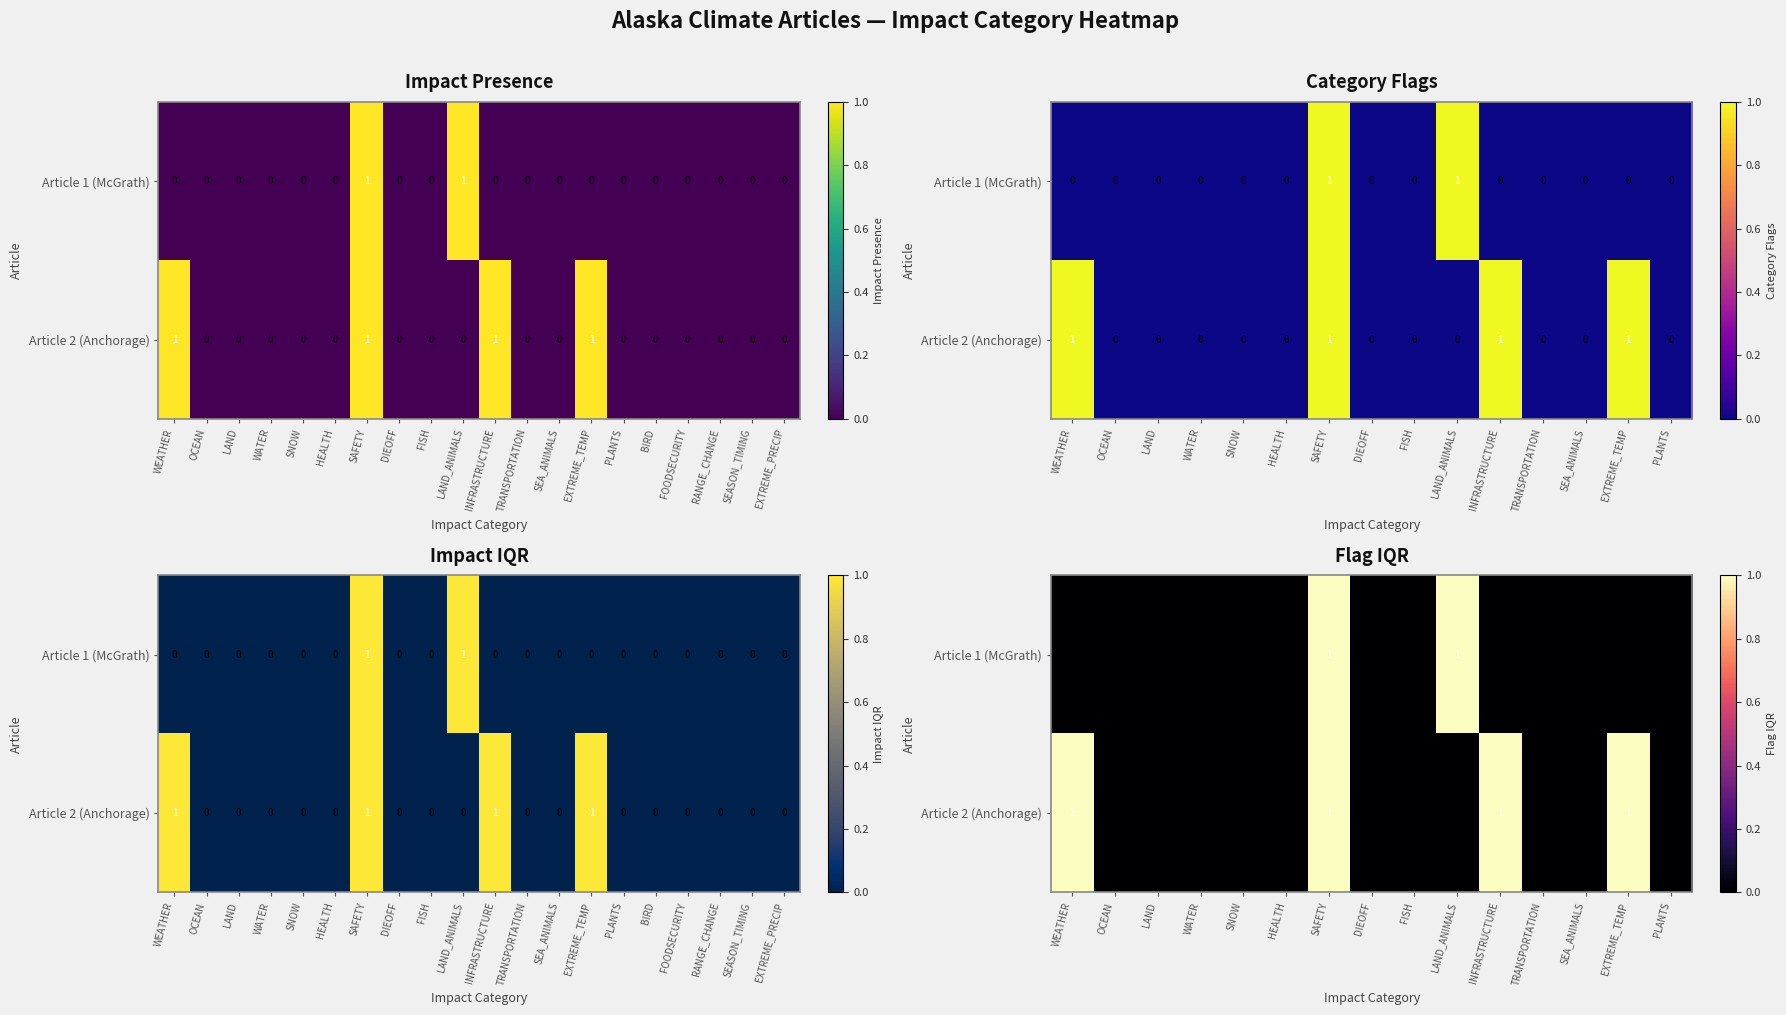

What is the difference between the maximum and minimum values in the Article 2 (Anchorage) series?

1